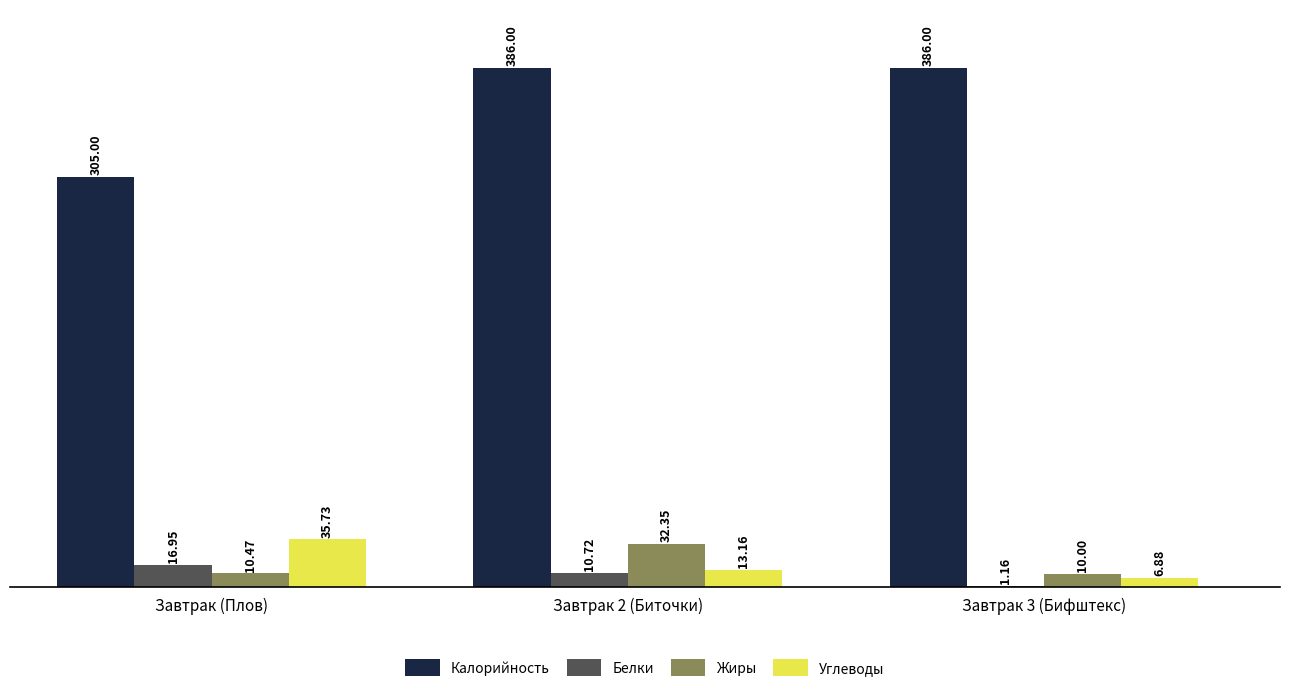

The Калорийность series shows 124.3 at Завтрак 2 (Биточки). True or false?

False